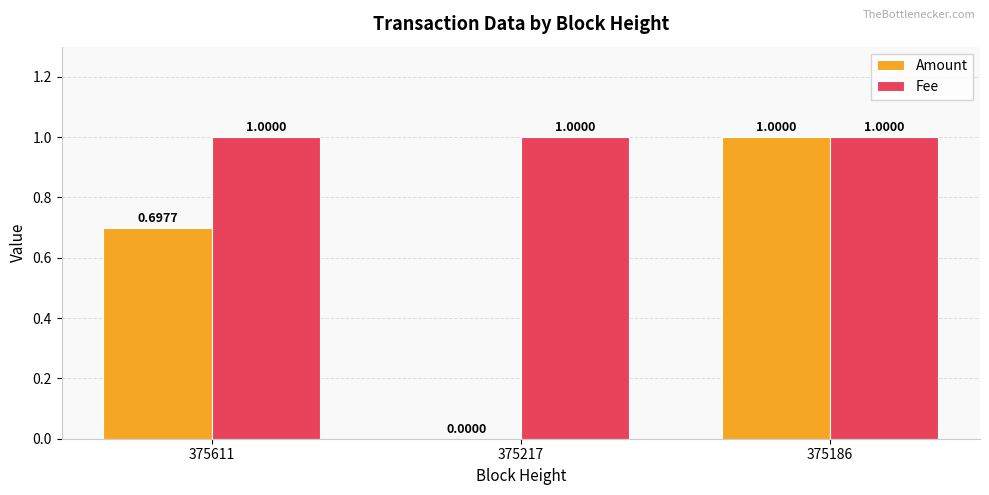

Which series has the largest total across all categories?

Fee